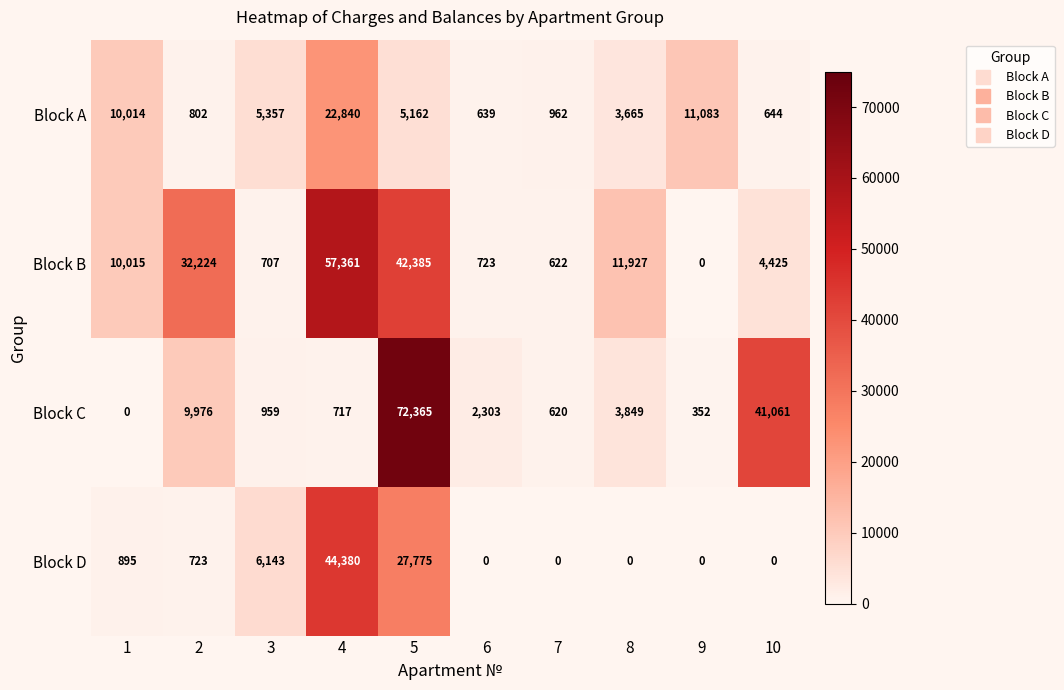

Count the number of data series in this chart.

4